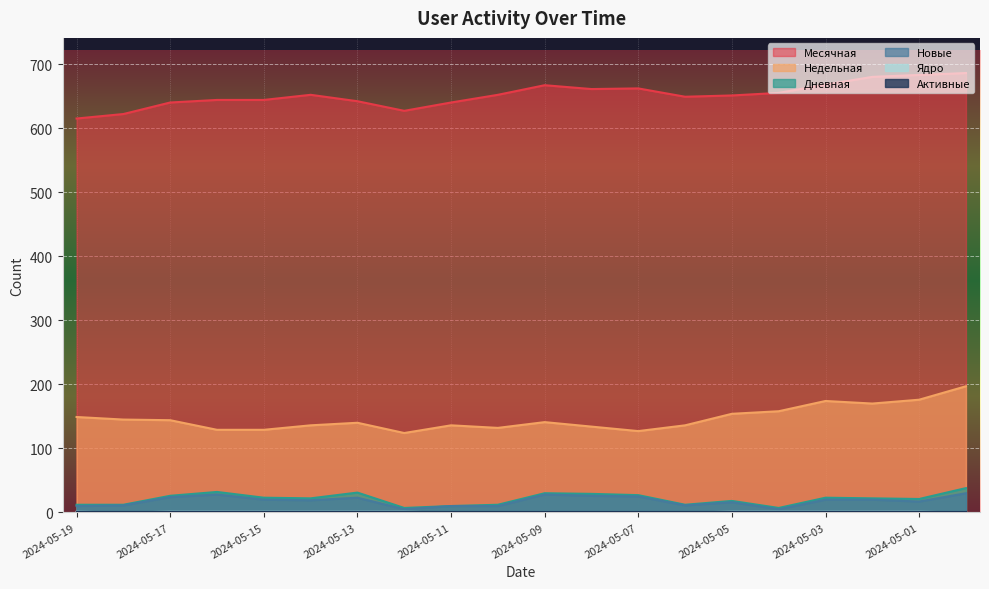

What is the value of the Новые point at the 16th from the left?

5